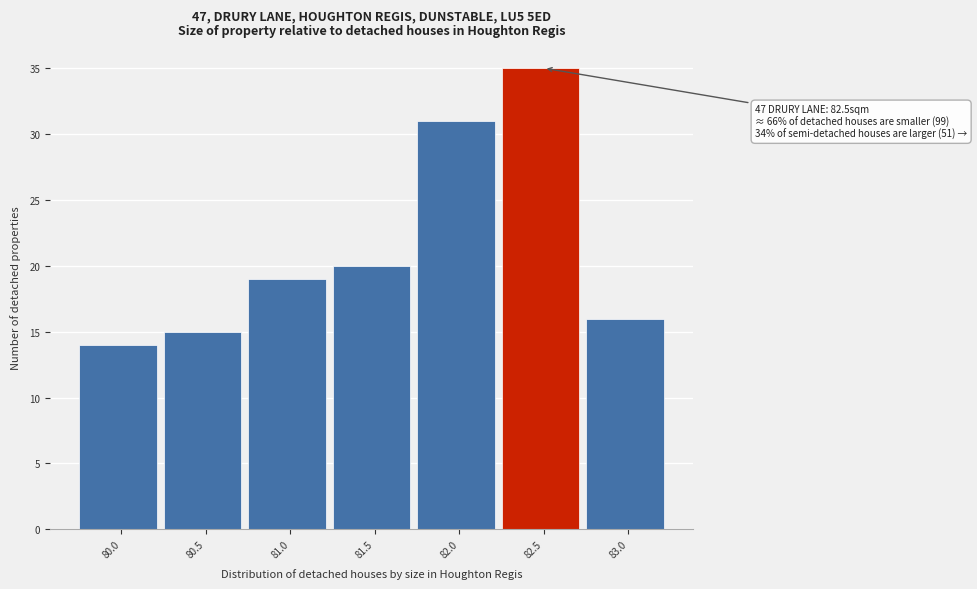

Reading right to left, list all the values displayed in this chart.

83.0=16	82.5=35	82.0=31	81.5=20	81.0=19	80.5=15	80.0=14